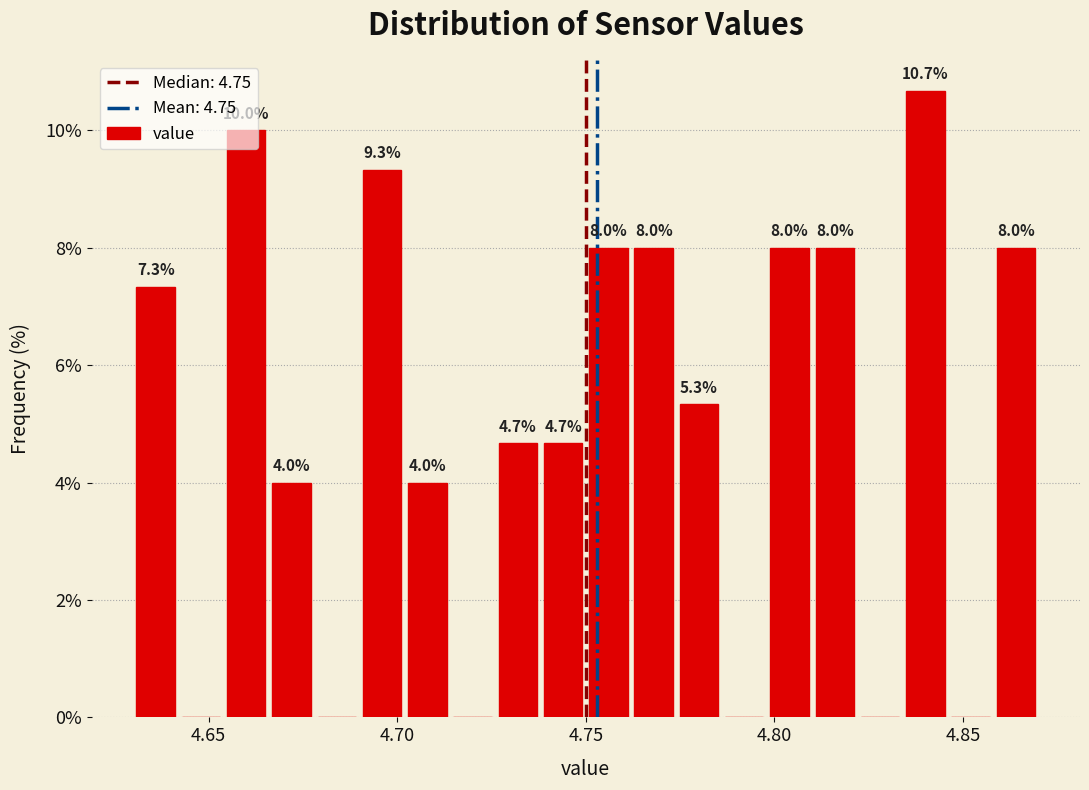

Around what value on the x-axis is the tallest bar? Give the approximate position of its centre, as read against the axis.

4.840